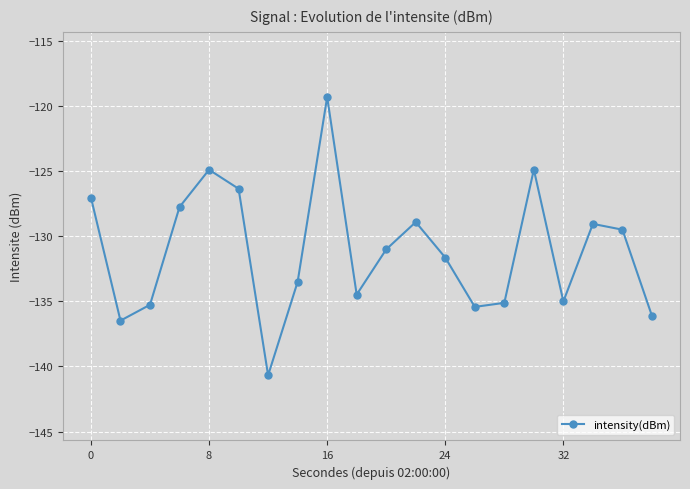

How many points are higher than both their immediate neighbors (excluding endpoints)?

5